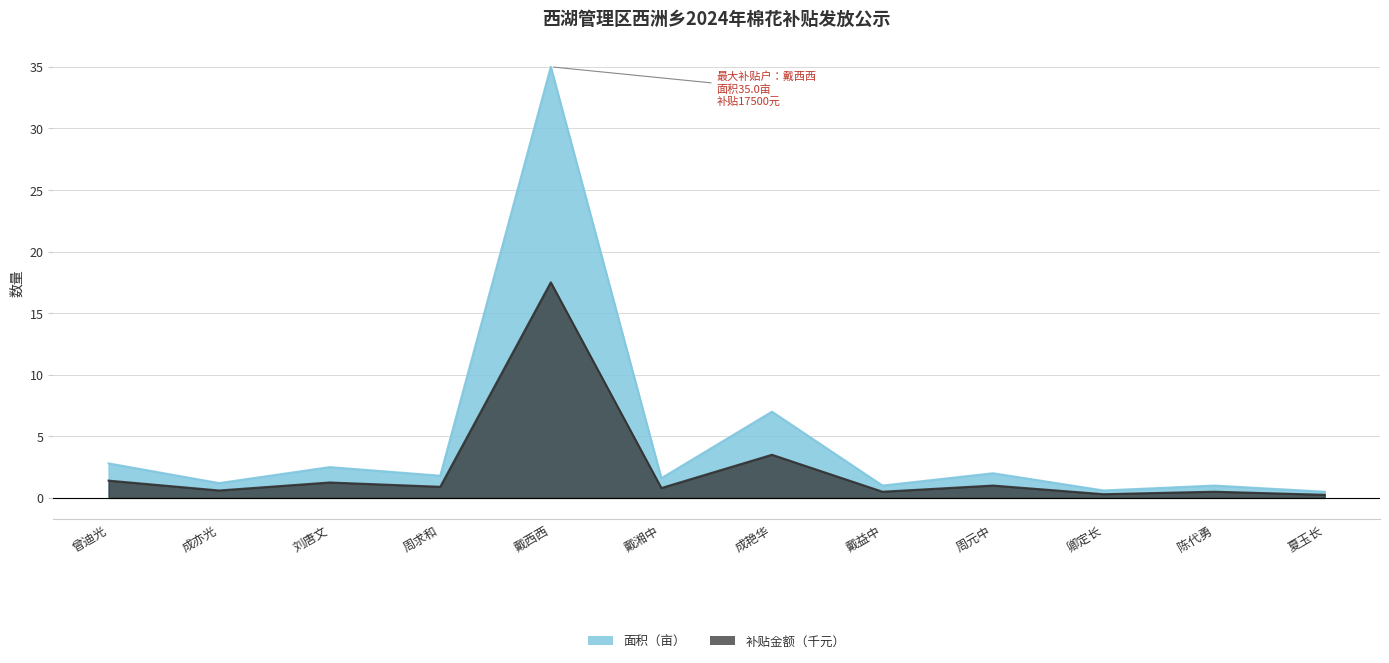

Which category has the lowest value in the 补贴金额（元）/1000 series?

夏玉长